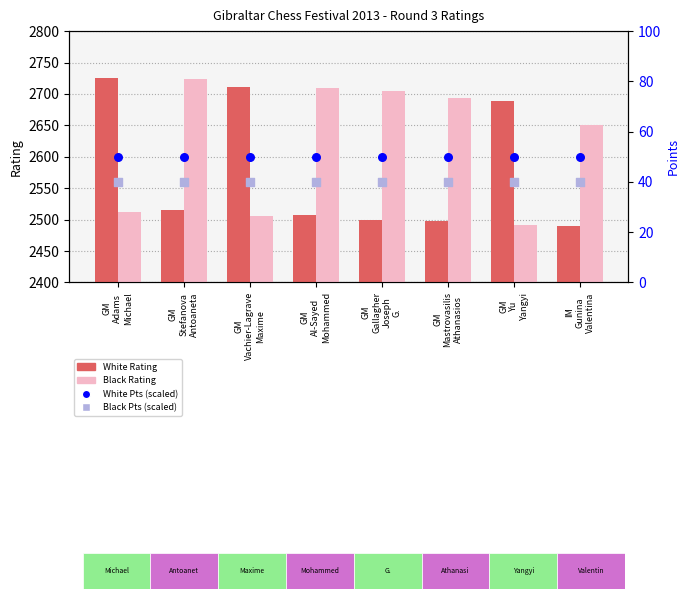

Is the value of Black points (scaled) at IM
Gunina
Valentina greater than the value of White Rating at IM
Gunina
Valentina?

No